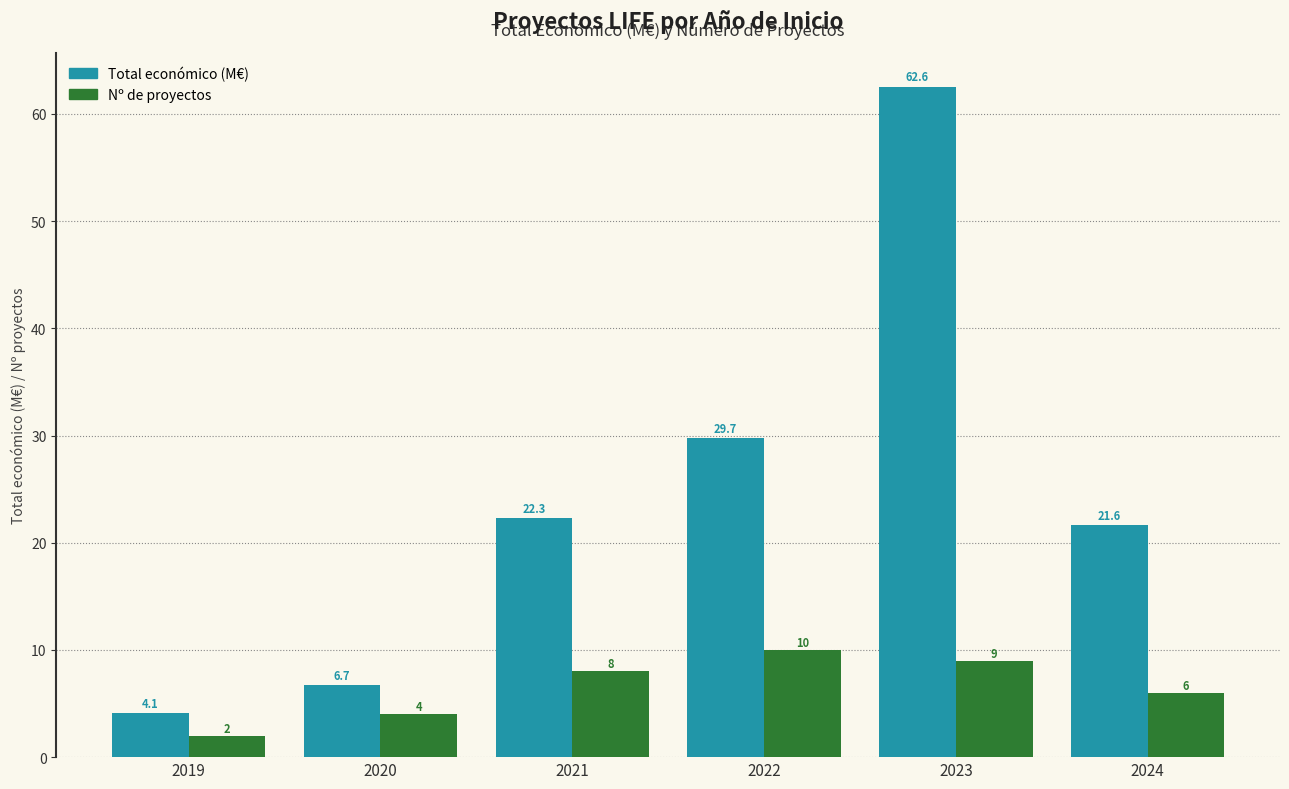

Is it true that Total económico (M€) equals 39.3 at 2022?

False